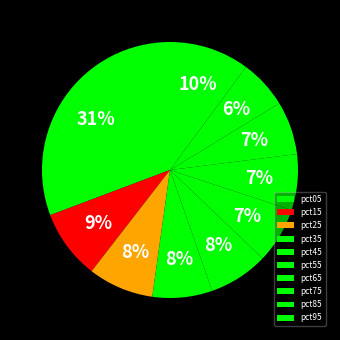

The pct05 slice represents 45% of the pie. True or false?

False